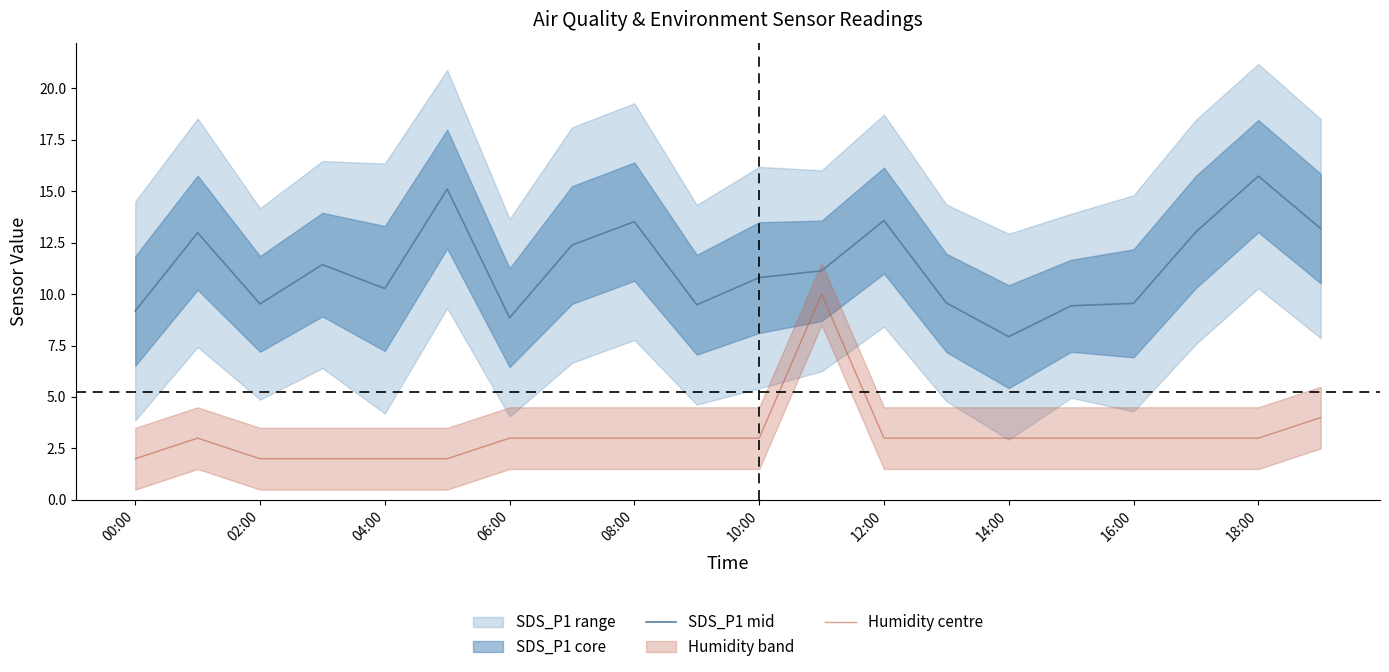

What is the difference between the maximum and minimum values in the Humidity centre series?

8.0